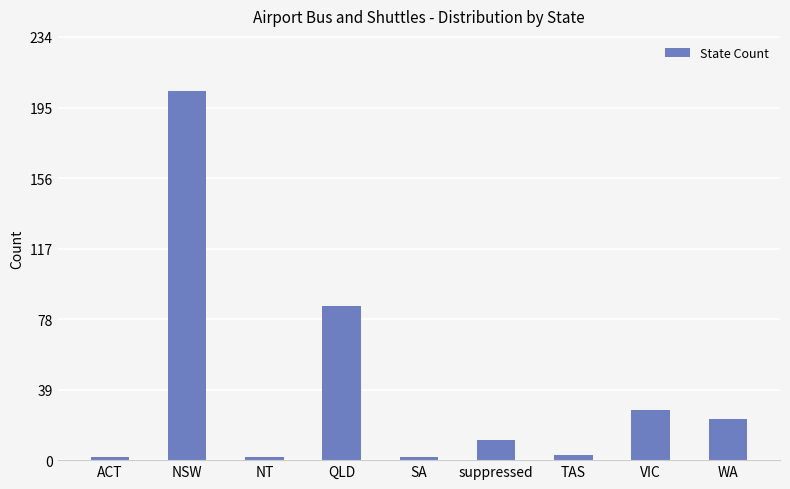

What is the ratio of the value at ACT to the value at WA?

0.1